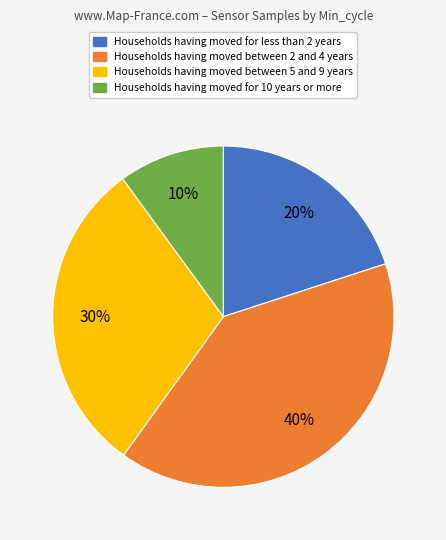

To the nearest percent, what is the difference between the largest and smallest slice percentages?

30%